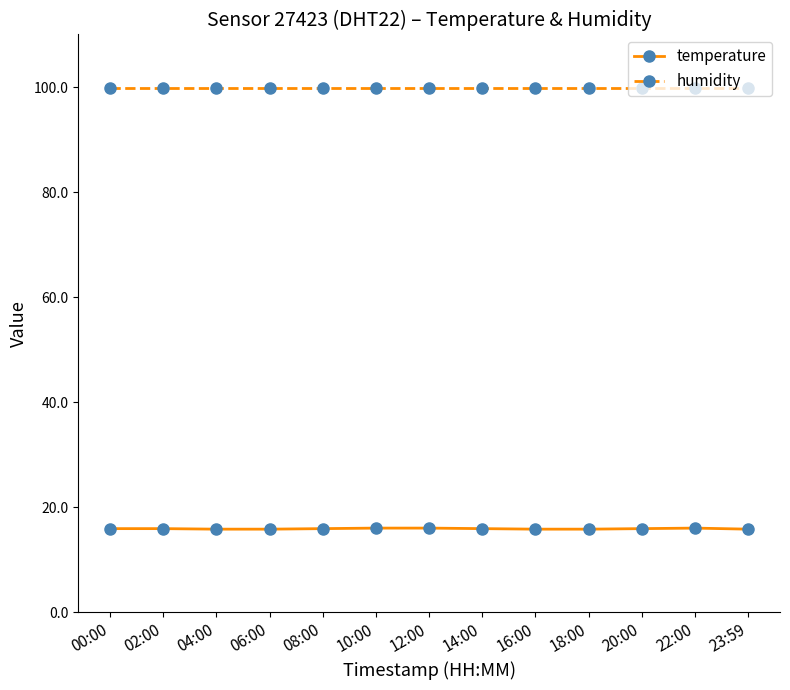

True or false: temperature and humidity intersect in this chart.

False